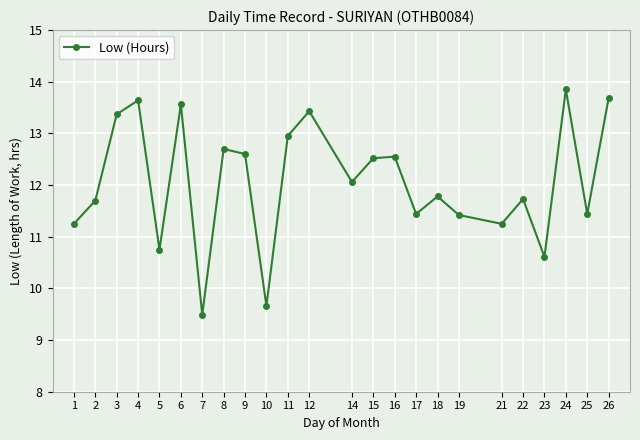

What is the value of the 6th point from the left?

13.6